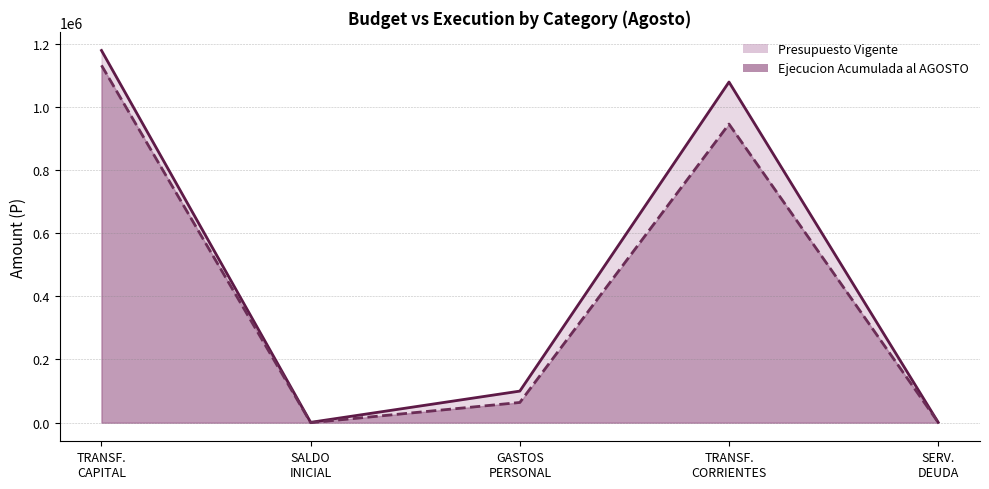

What are all the series names shown in the legend?

Presupuesto Vigente, Ejecucion Acumulada al AGOSTO